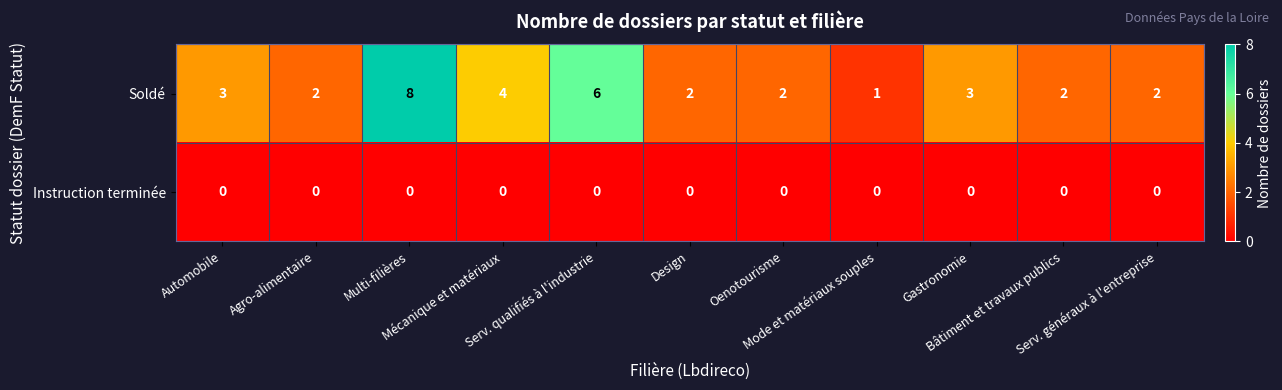

Which series has the widest spread of values?

Soldé